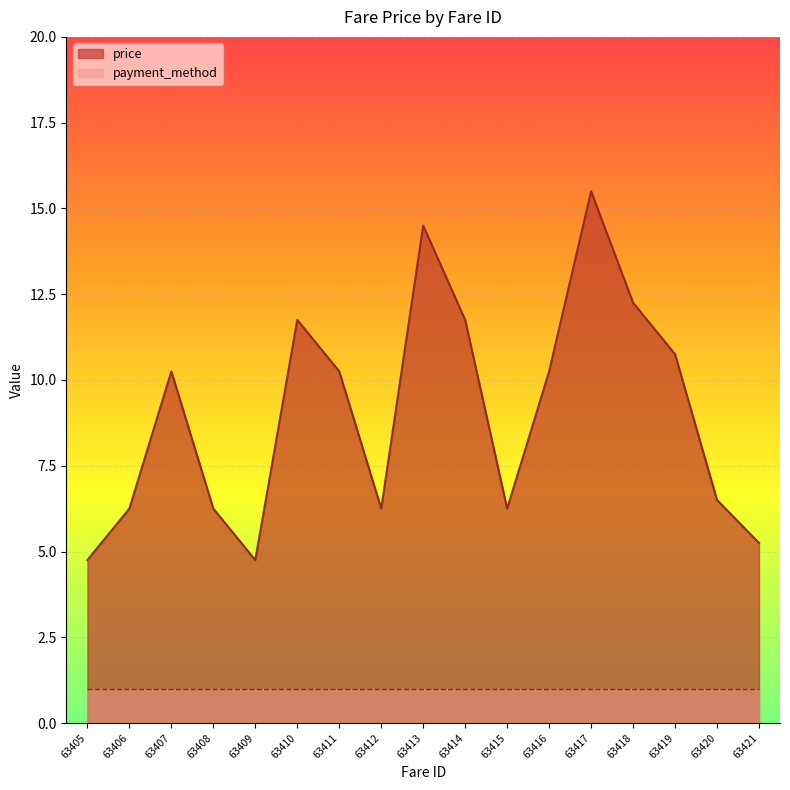

Reading left to right, extract all data points from this chart.

4.8	6.2	10.2	6.2	4.8	11.8	10.2	6.2	14.5	11.8	6.2	10.2	15.5	12.2	10.8	6.5	5.2